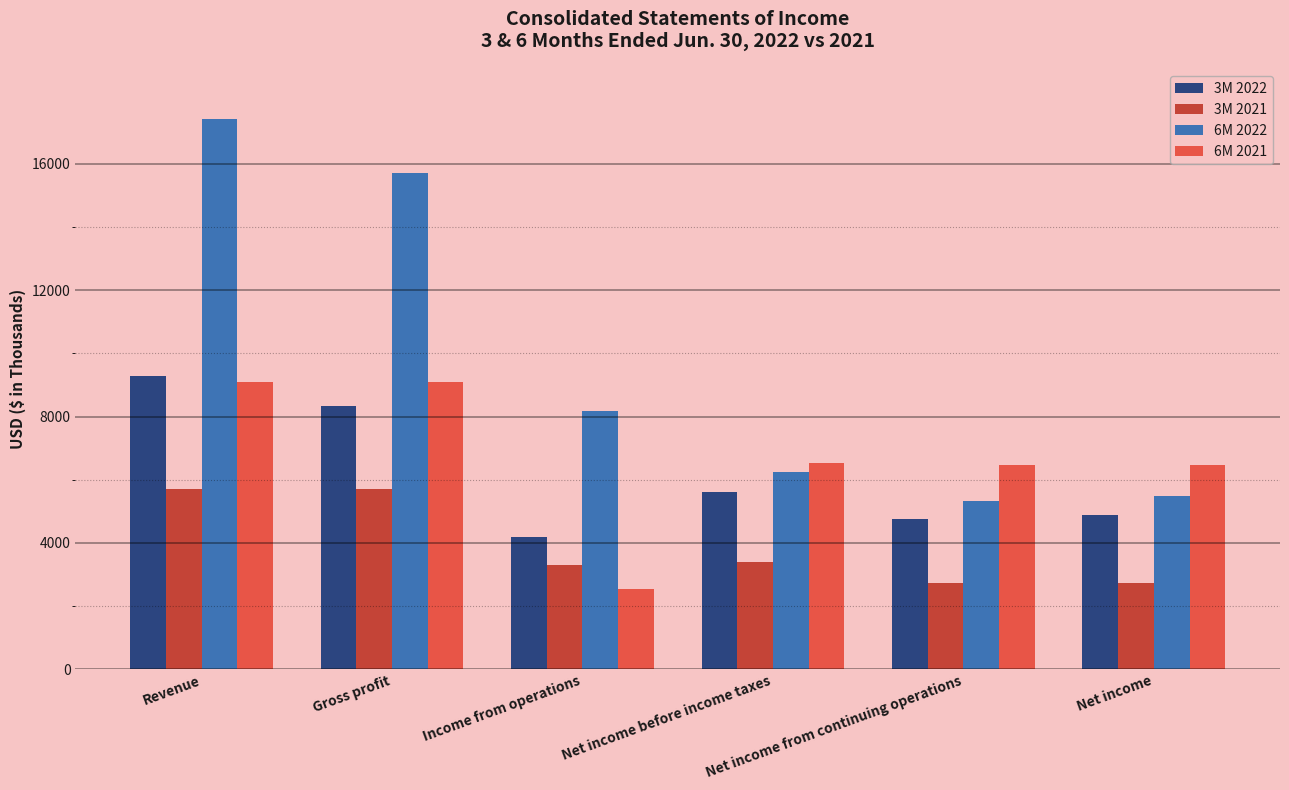

List the labels in order of 6M 2022 value, largest first.

Revenue, Gross profit, Income from operations, Net income before income taxes, Net income, Net income from continuing operations